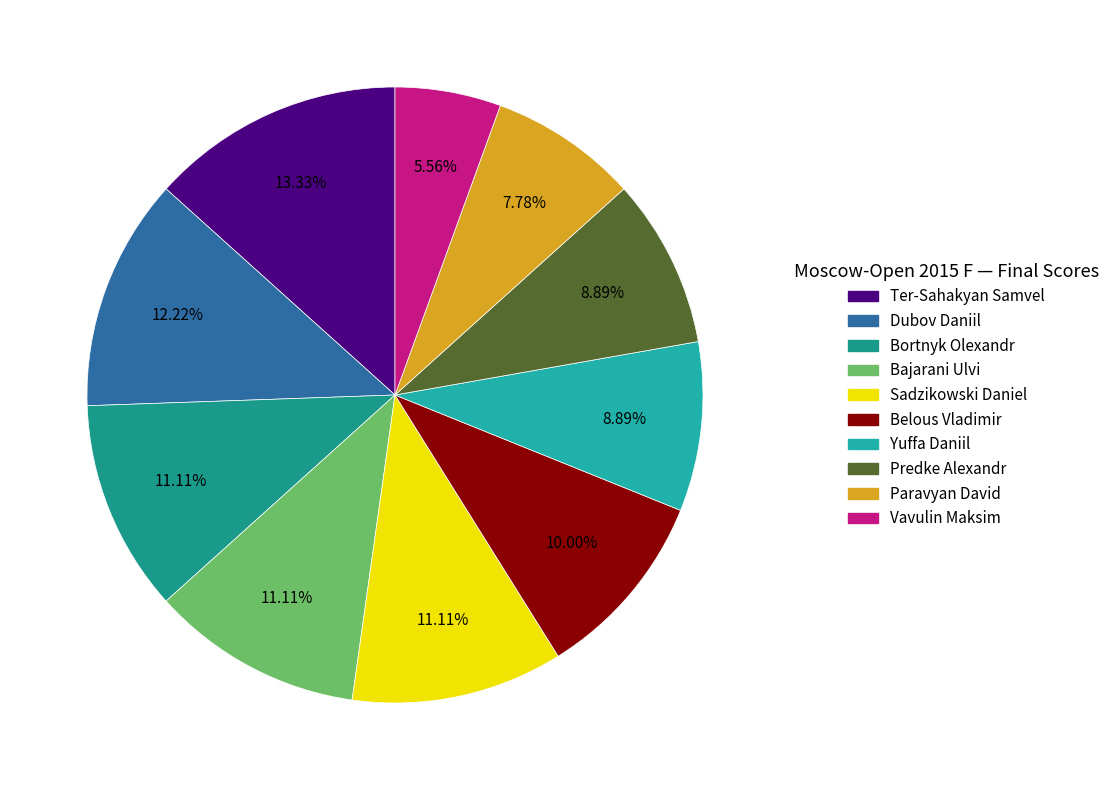

True or false: Belous Vladimir accounts for 4% of the total.

False